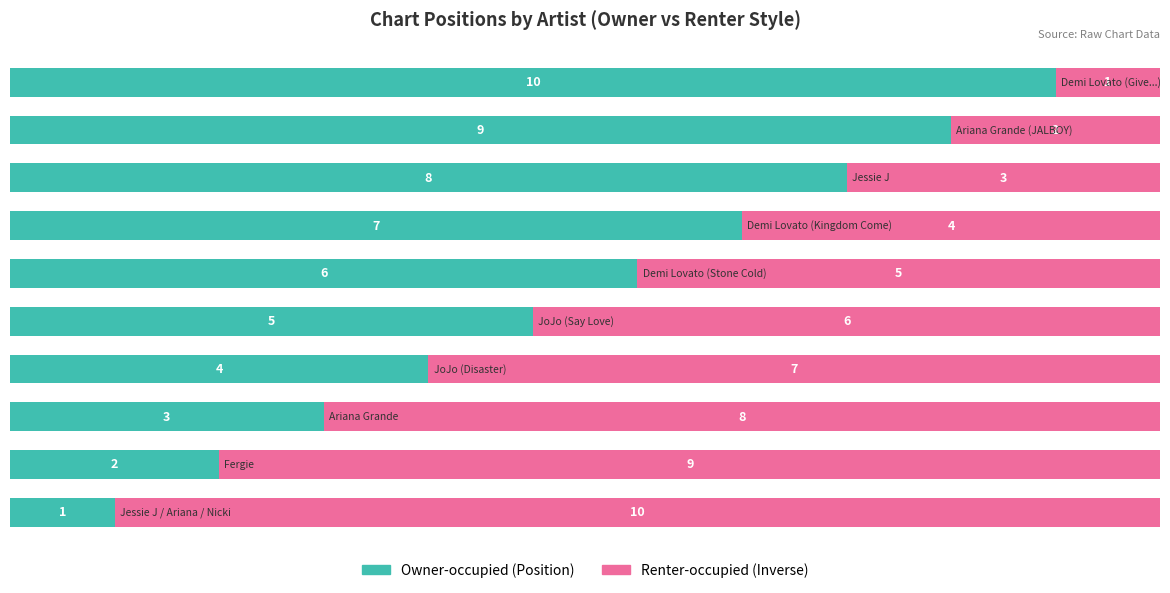

How many series are shown in this chart?

2